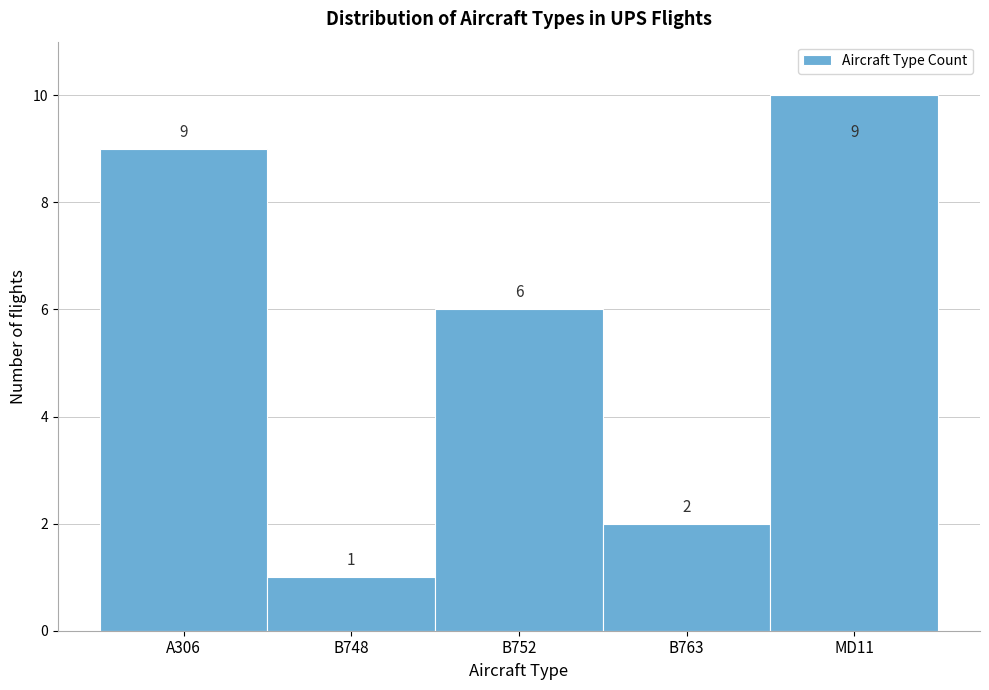

Reading right to left, transcribe all the data shown in this chart.

MD11=10	B763=2	B752=6	B748=1	A306=9